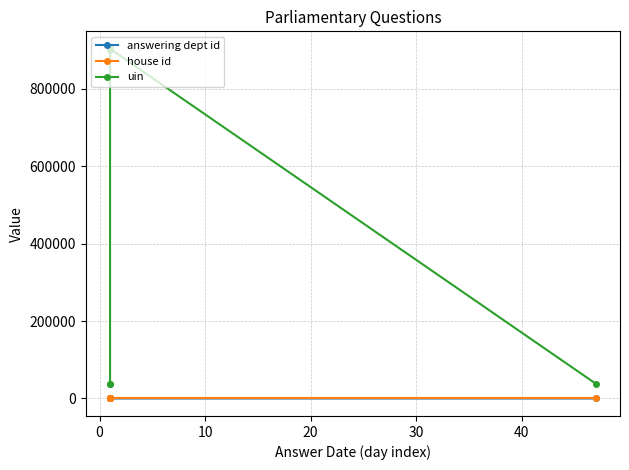

What is the approximate value of answering dept id at 0?

7